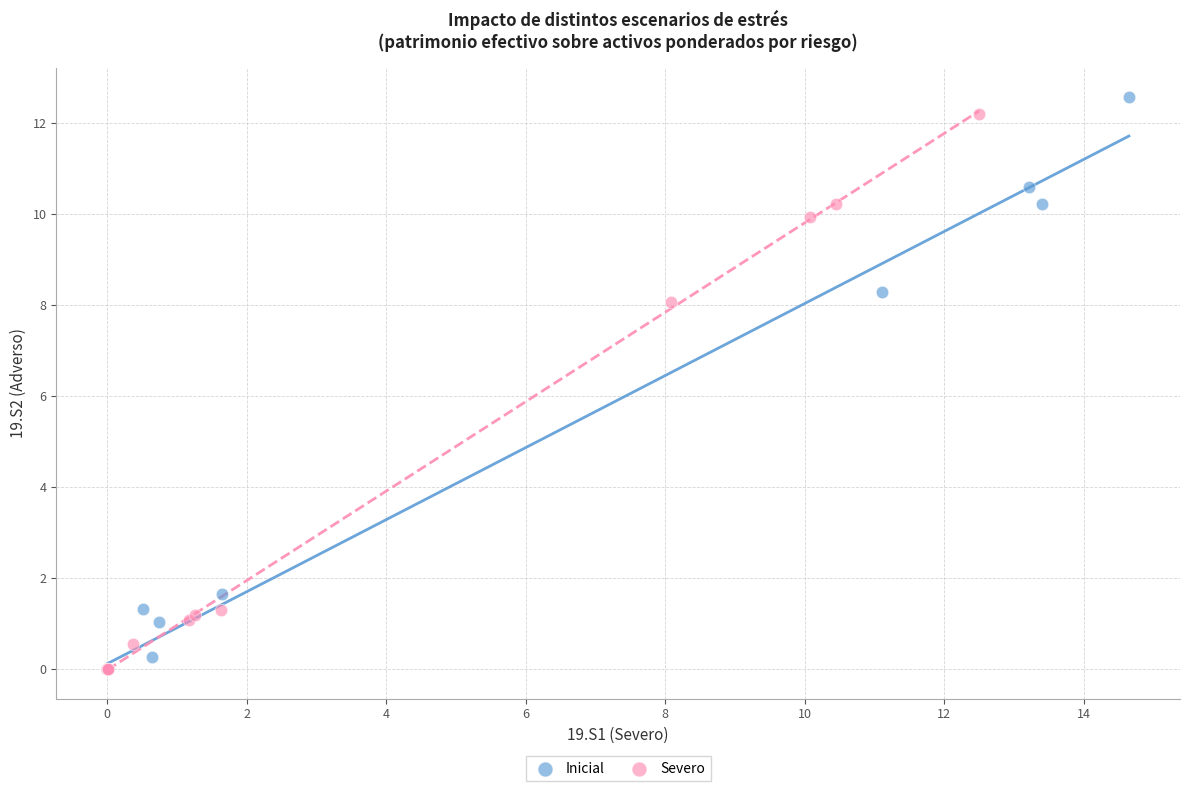

Which series has the largest Y range (max minus min)?

Inicial